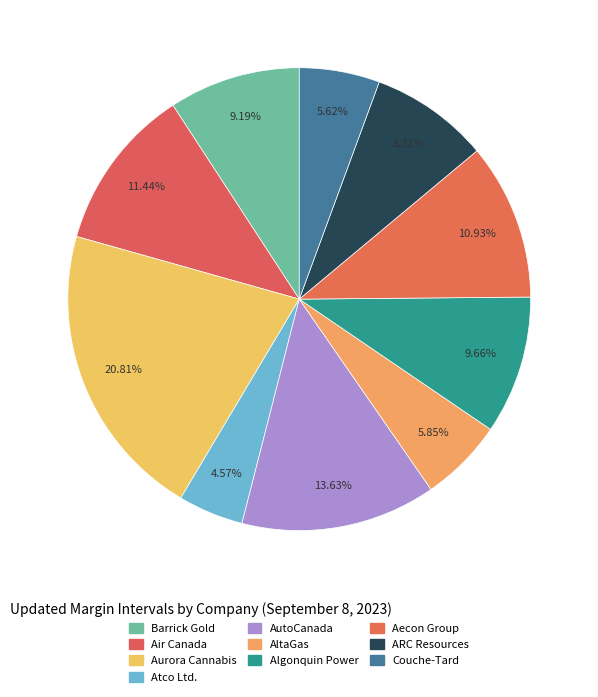

How many segments does this pie chart have?

10